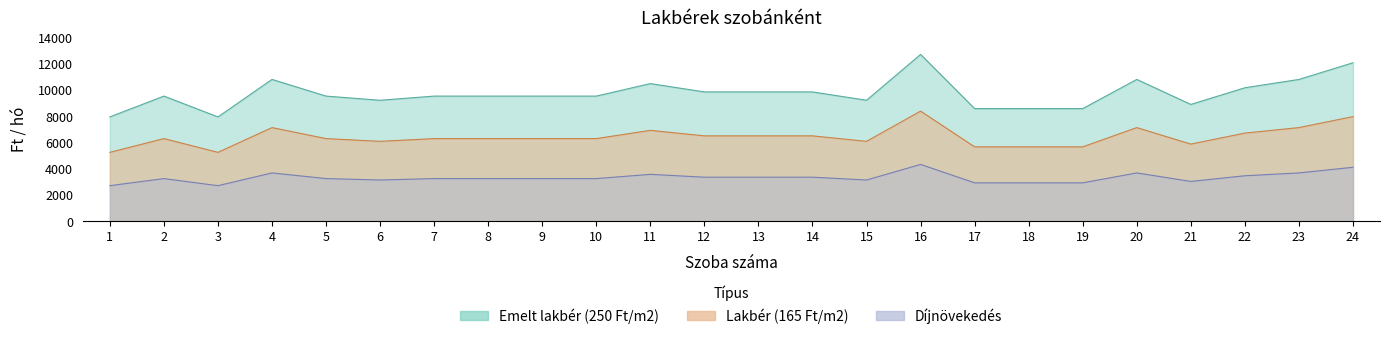

What is the approximate value of Emelt lakbér (250 Ft/m2) at 18, to the nearest 50?

8550